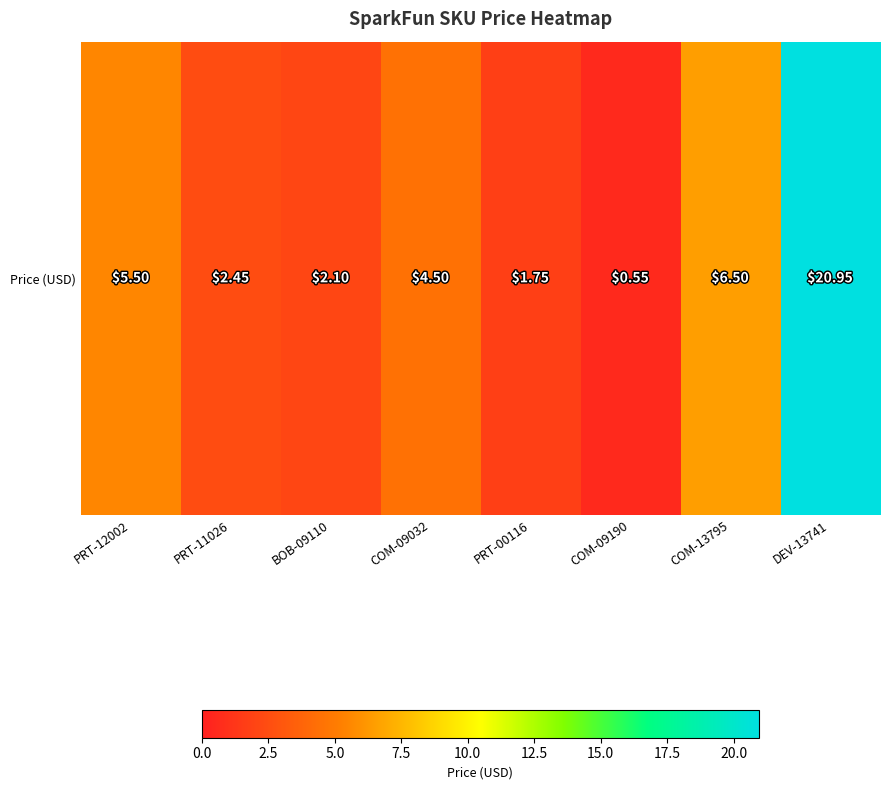

How many values exceed 4?

4